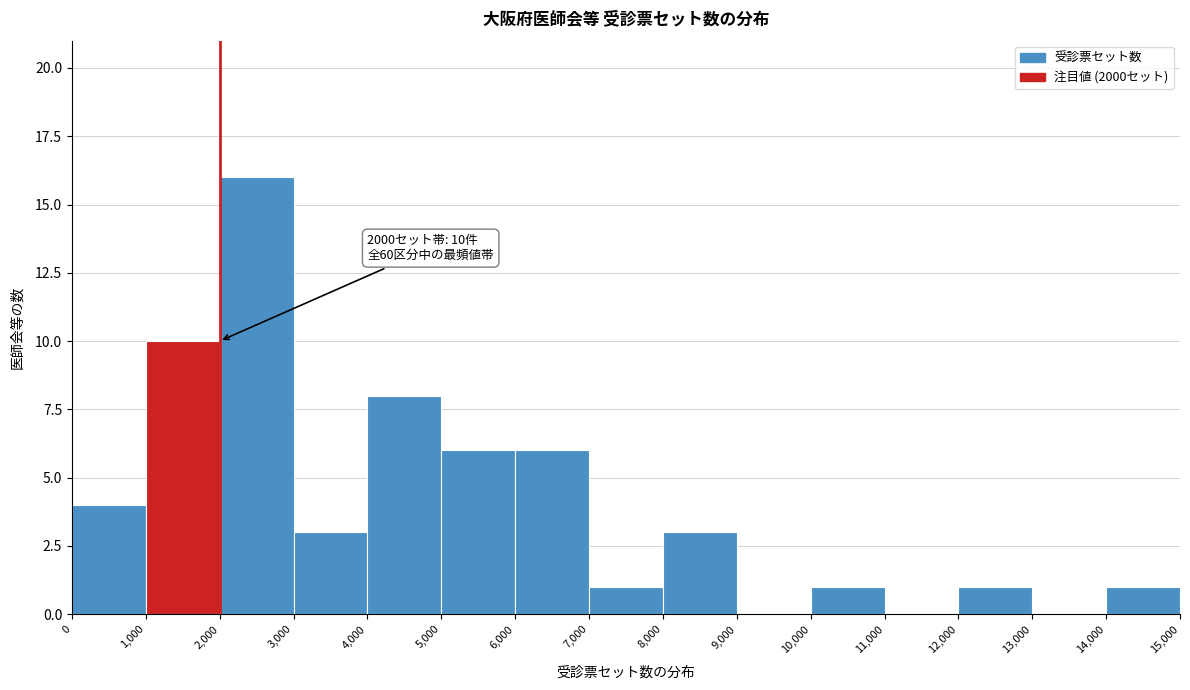

Over which range of the x-axis is the bar tallest?

2,000 to 3,000